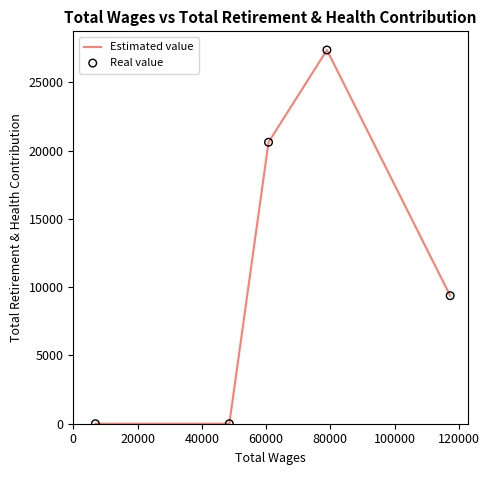

What is the difference between the second highest and second lowest values?

20621